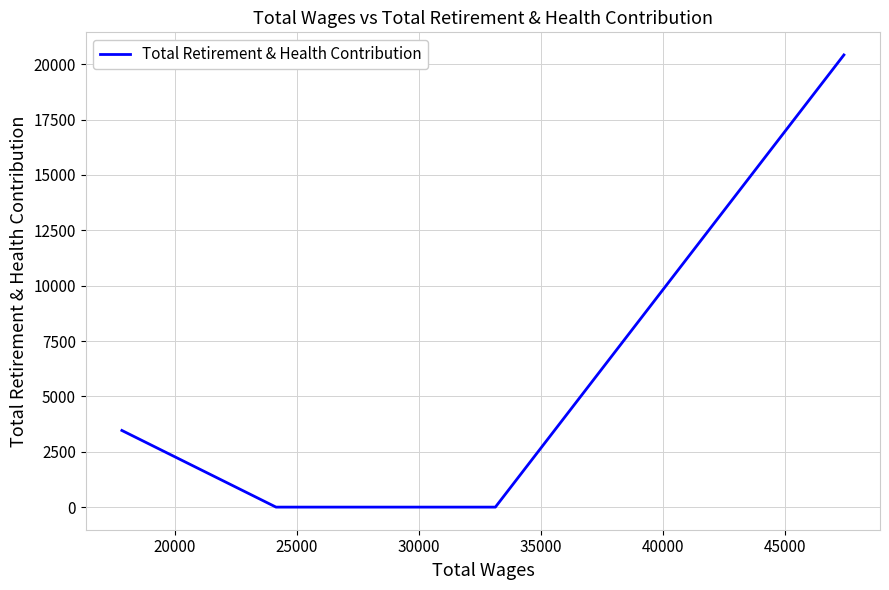

How many distinct data groups are displayed?

1